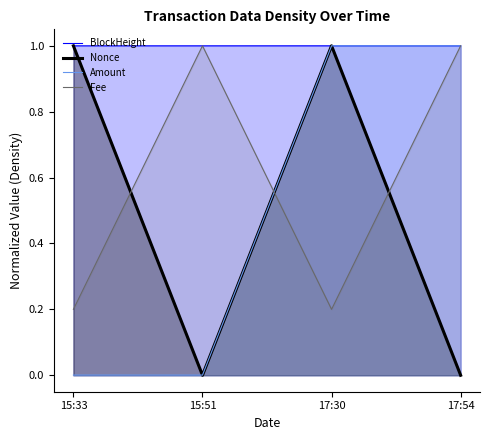

Between 15:51 and 17:54, which series saw the biggest shift?

Amount